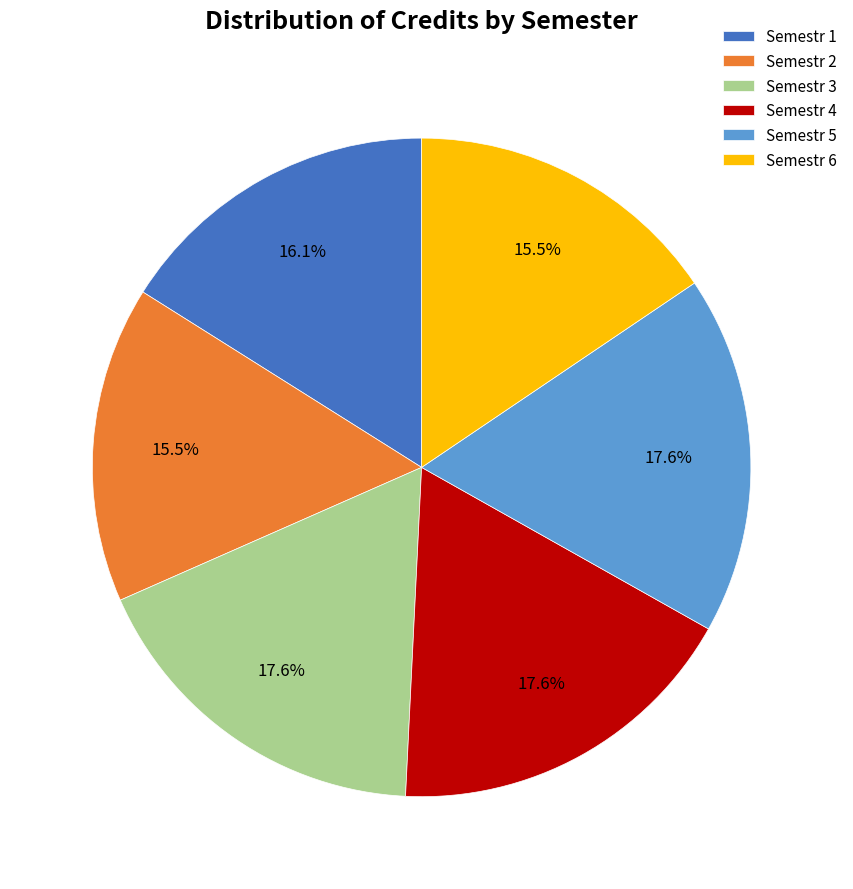

Is there any slice that represents more than half of the pie?

No